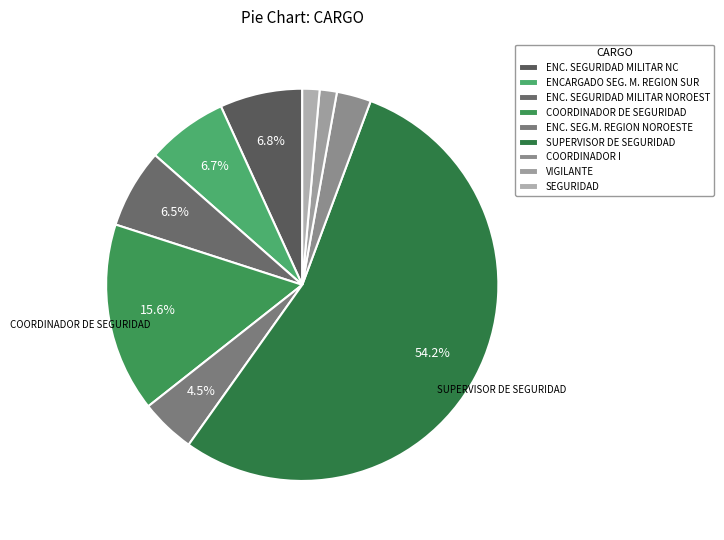

Is it true that ENC. SEGURIDAD MILITAR NC is 7% of the pie?

True